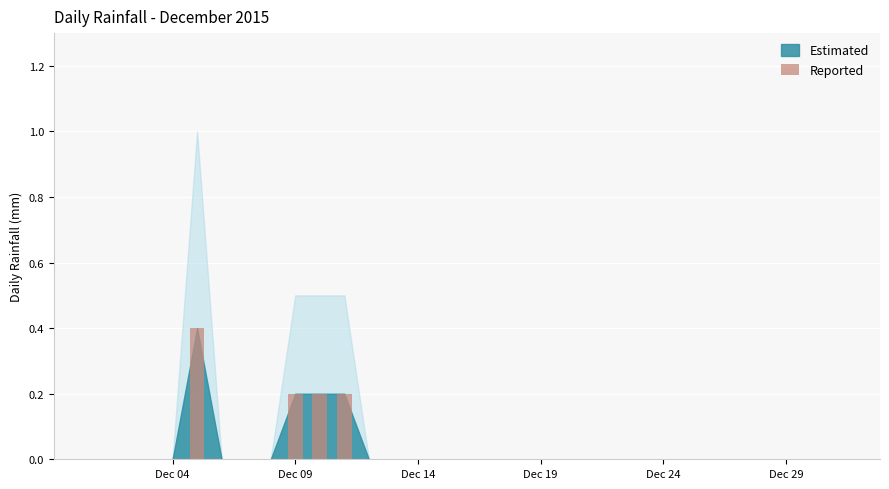

What is the sum of all values?

1.0